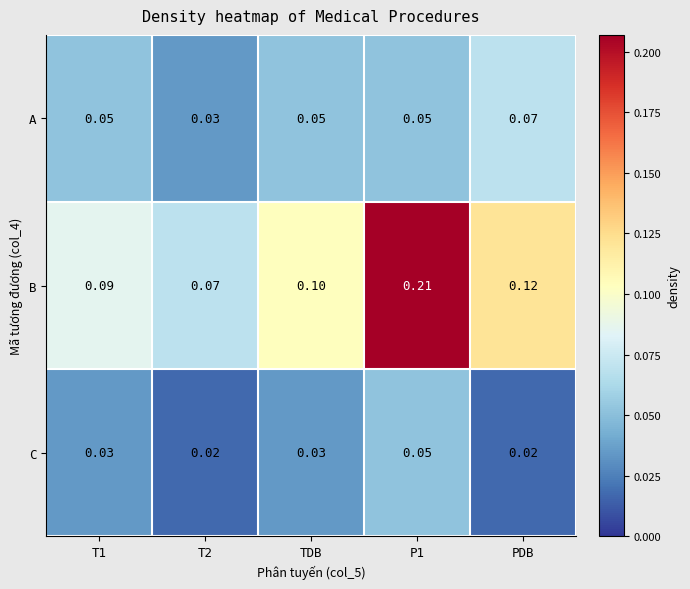

Which series has the largest total across all categories?

B